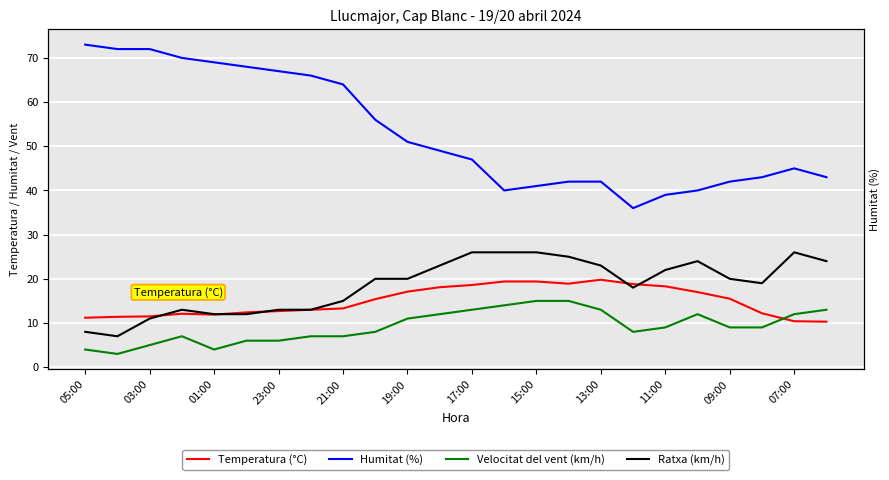

What position from the left is 23:00?

4